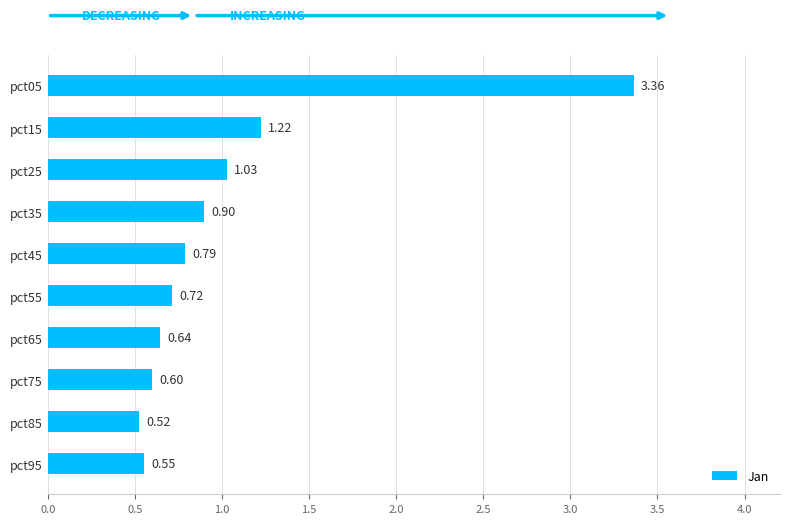

What is the change in value from pct05 to pct75?

-2.8